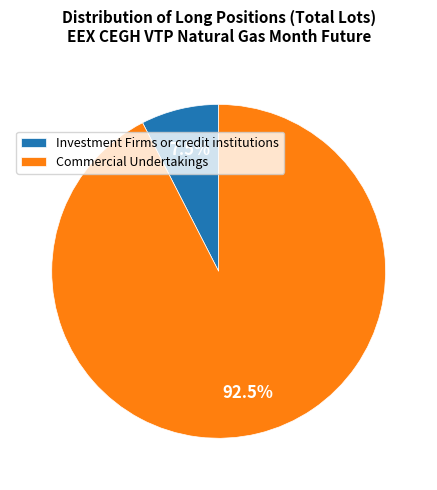

True or false: Commercial Undertakings accounts for 99% of the total.

False